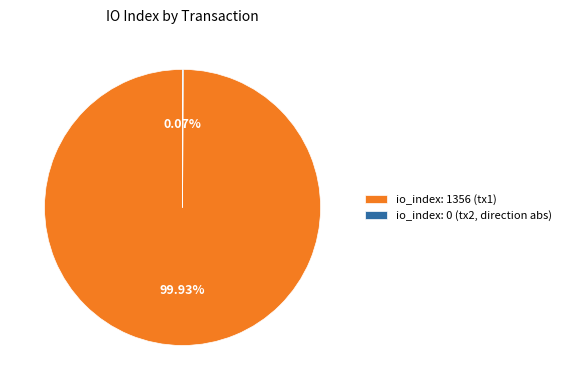

Does any single category account for the majority?

Yes